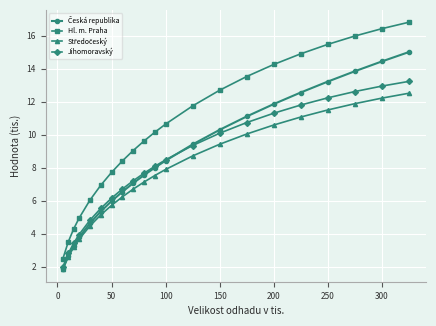

True or false: Hl. m. Praha and Jihomoravský cross at least once.

False